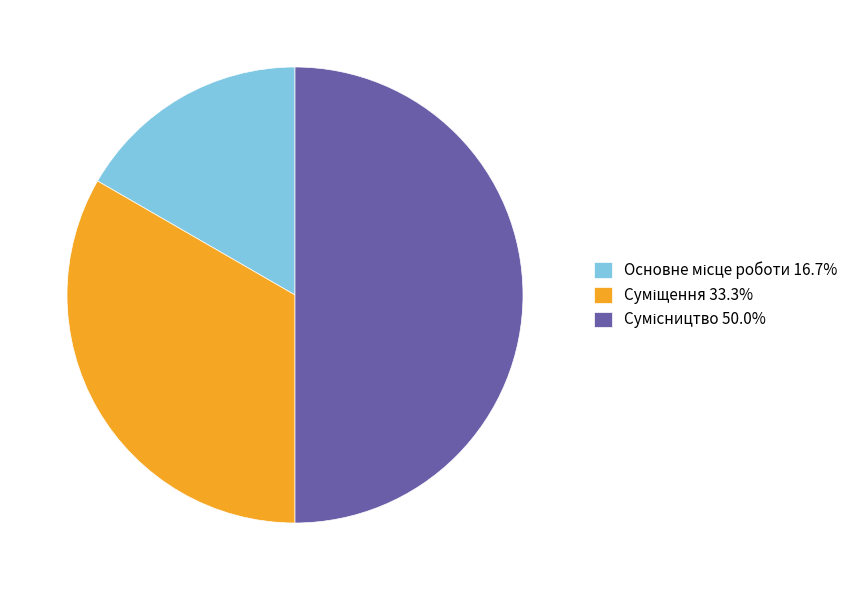

Is it true that Сумісництво is 50% of the pie?

True